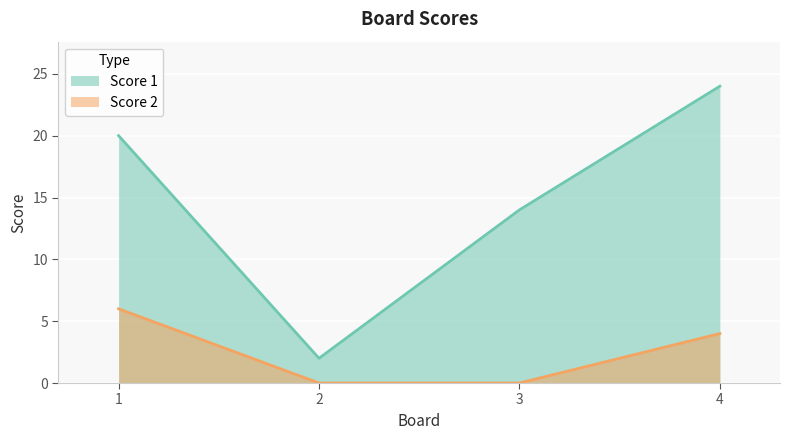

True or false: Score 1 and Score 2 intersect in this chart.

False